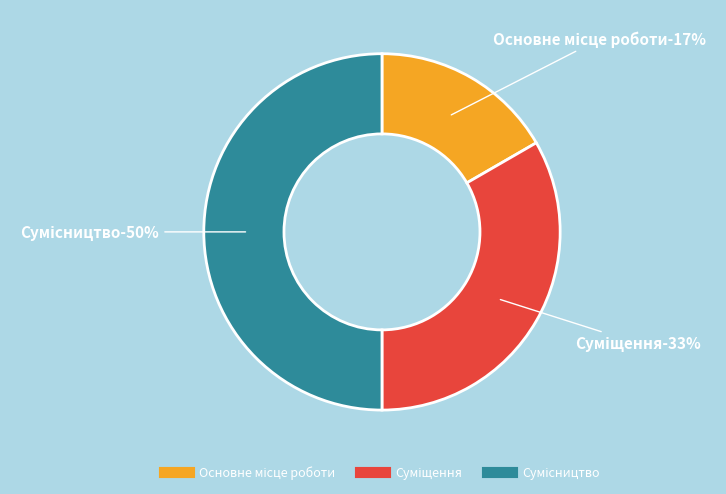

Is Сумісництво the majority of the pie?

No